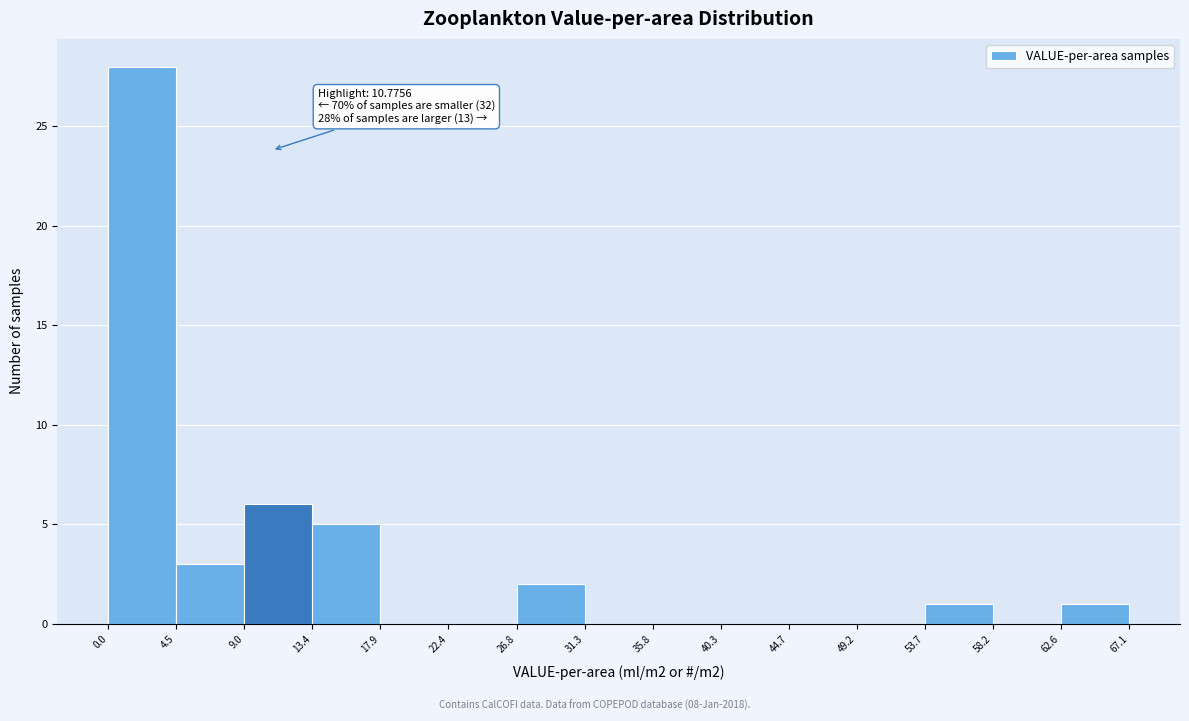

Over which range of the x-axis is the bar tallest?

0.0 to 4.5